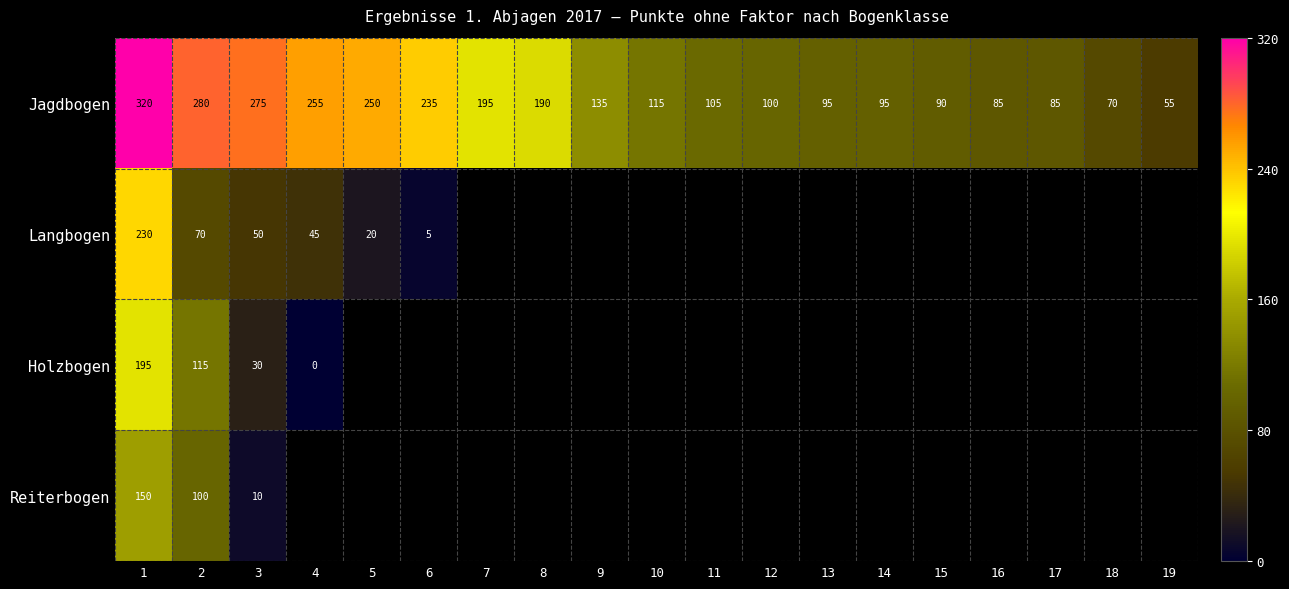

At which label is Jagdbogen closest to 187?

8